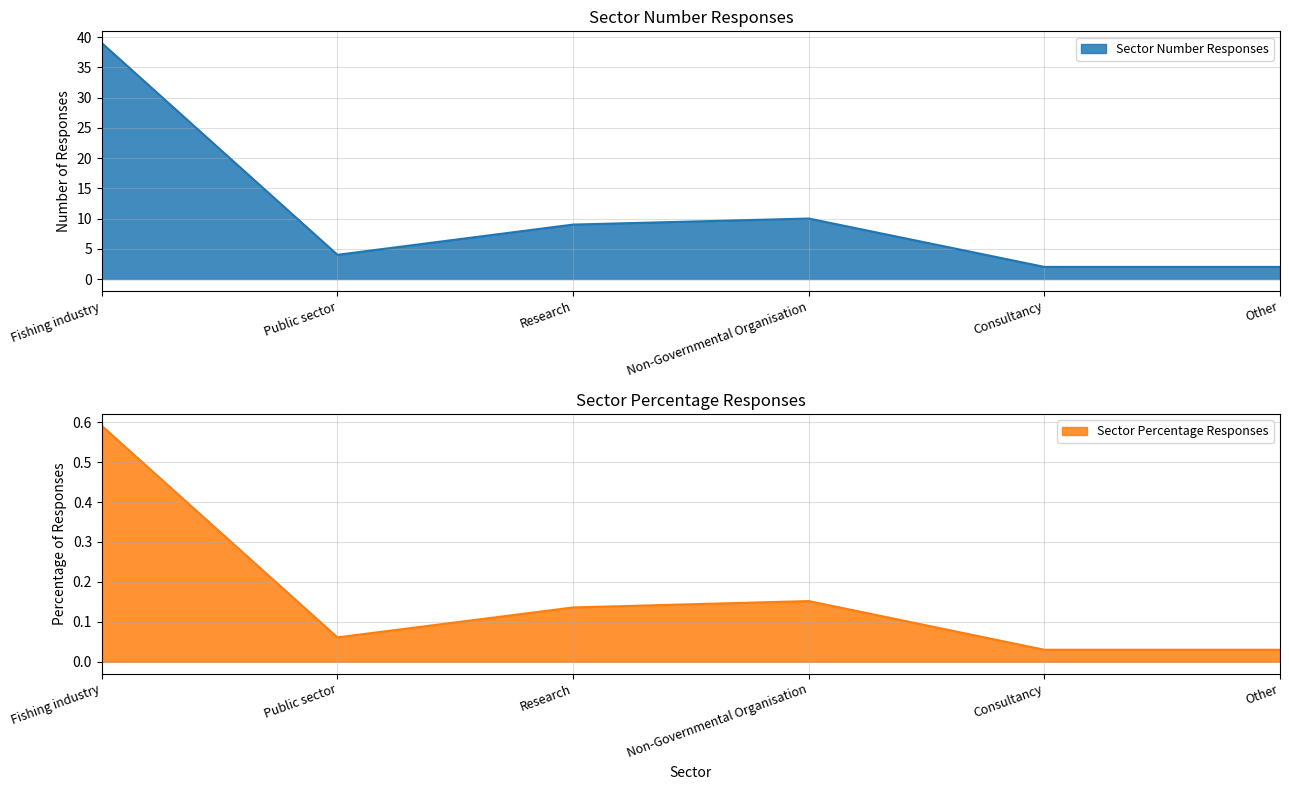

The value of Sector Number Responses at Other is 2.0. True or false?

True